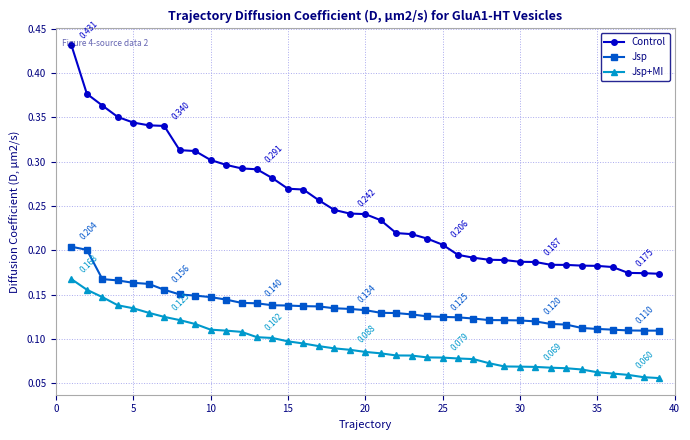

True or false: Jsp and Jsp+MI intersect in this chart.

False